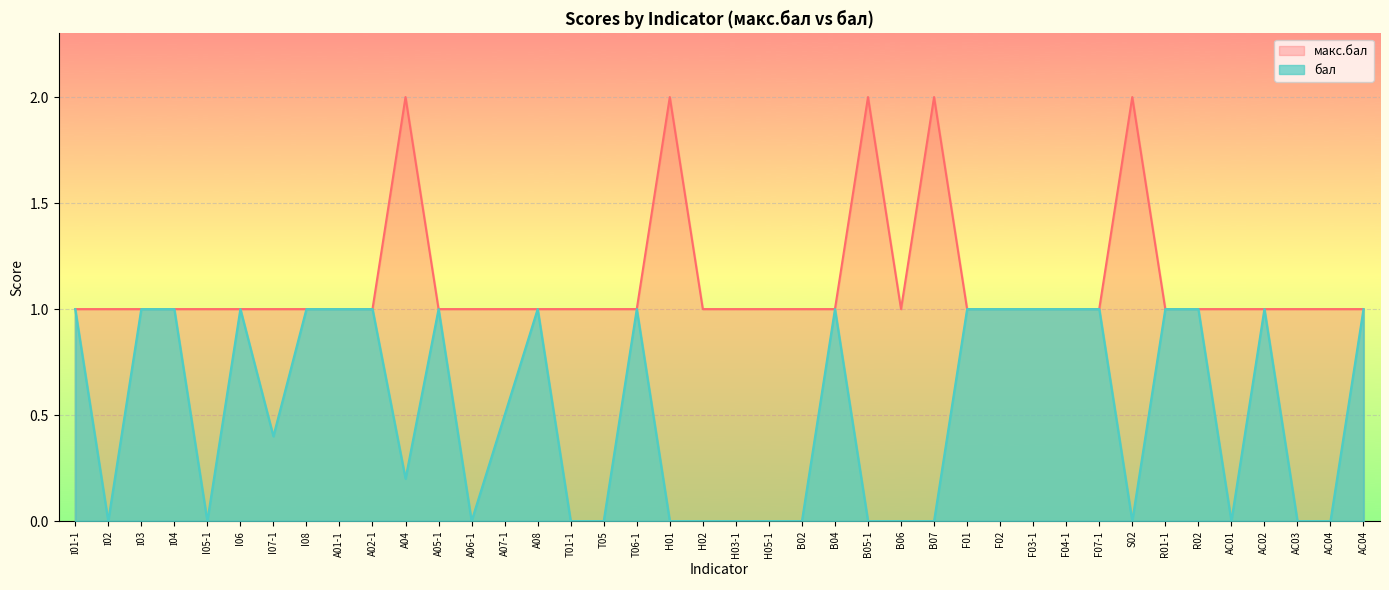

List the series in order of their overall mean, lowest first.

бал, макс.бал